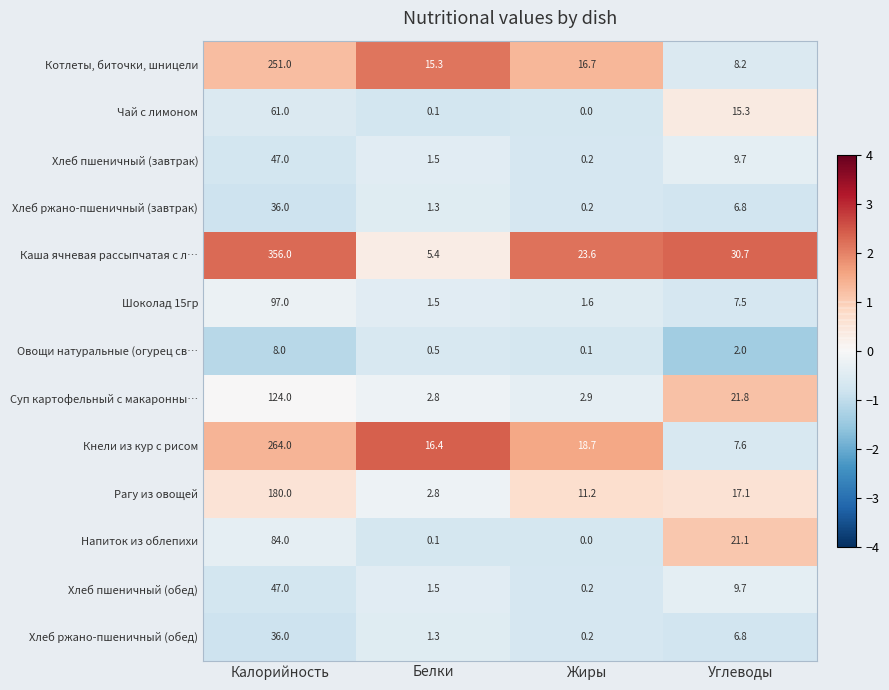

True or false: Хлеб ржано-пшеничный (завтрак) has a value of 6.8 at Углеводы.

True